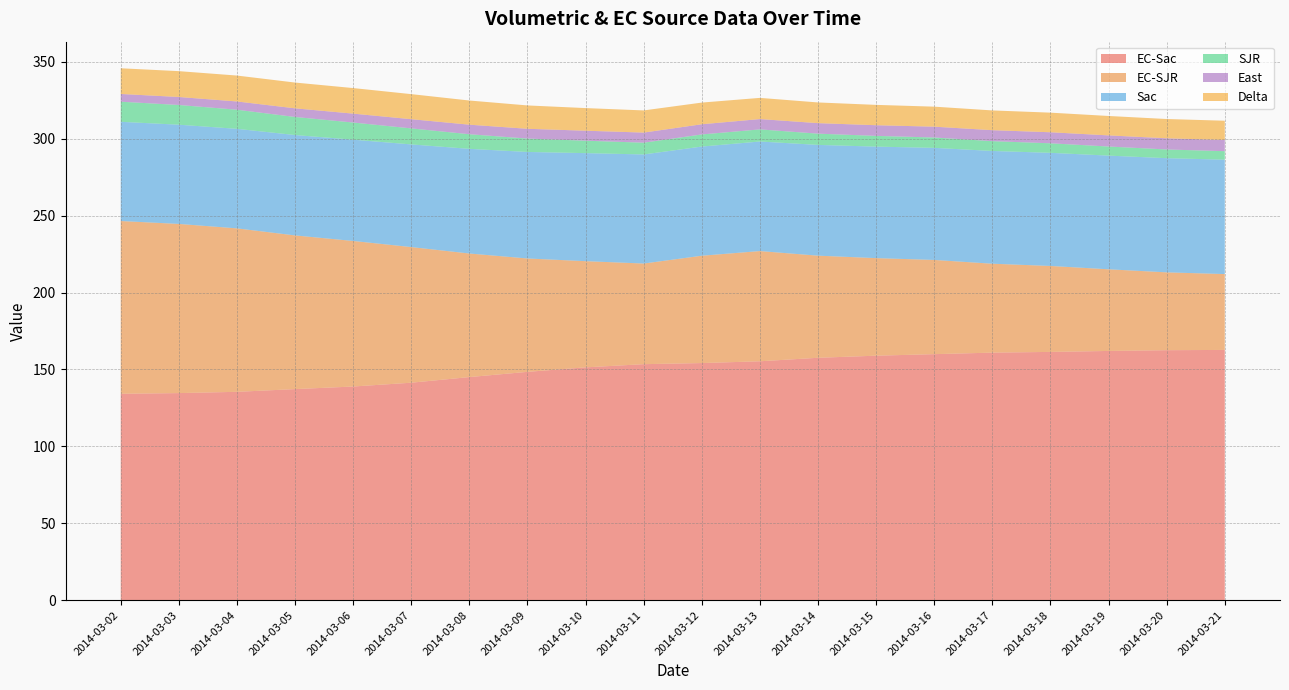

Reading left to right, transcribe all the data shown in this chart.

EC-Sac: 134.2	134.7	135.5	137.3	138.9	141.4	145.1	148.5	151.4	153.5	154.2	155.3	157.6	159.0	160.0	161.0	161.4	162.1	162.5	162.7
EC-SJR: 112.3	110.0	106.3	99.9	94.6	88.2	80.3	73.7	69.0	65.4	69.8	71.6	66.4	63.4	61.3	57.8	55.9	53.1	50.6	49.3
Sac: 64.5	64.5	64.7	65.2	65.8	66.7	68.0	69.2	70.2	70.9	71.0	71.2	72.0	72.5	72.9	73.3	73.5	73.9	74.2	74.4
SJR: 13.1	12.8	12.4	11.7	11.2	10.4	9.5	8.7	8.1	7.6	7.9	7.9	7.3	7.0	6.7	6.4	6.2	5.9	5.7	5.5
East: 5.0	5.2	5.4	5.6	5.8	6.0	6.2	6.4	6.5	6.6	6.6	6.7	6.8	6.9	7.0	7.1	7.2	7.2	7.3	7.3
Delta: 16.7	16.8	16.8	16.8	16.6	16.3	15.7	15.2	14.7	14.4	14.1	13.8	13.4	13.2	13.0	12.8	12.7	12.6	12.5	12.5